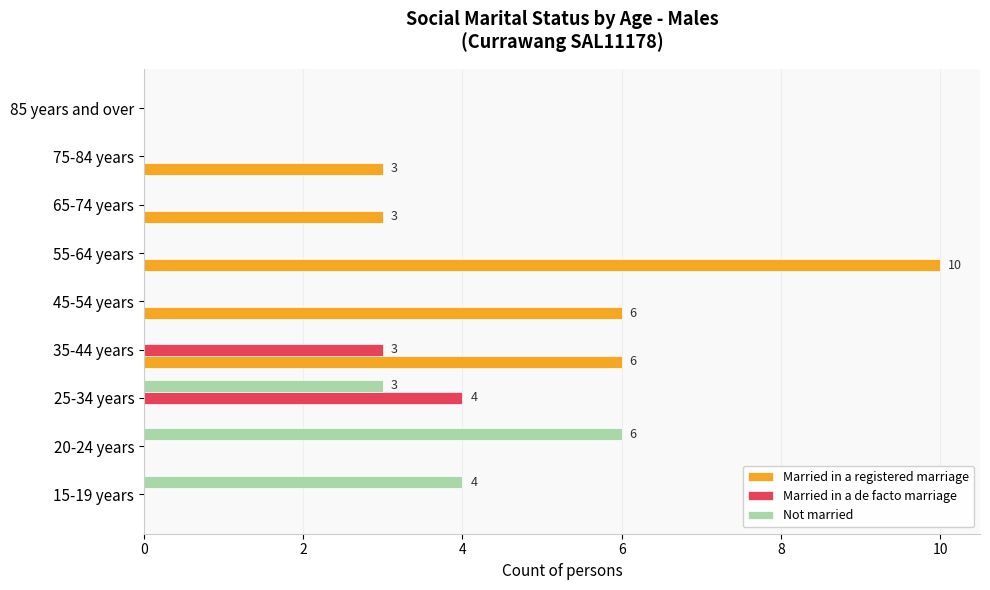

What is the sum of the Married in a de facto marriage values at 35-44 years and 20-24 years?

3